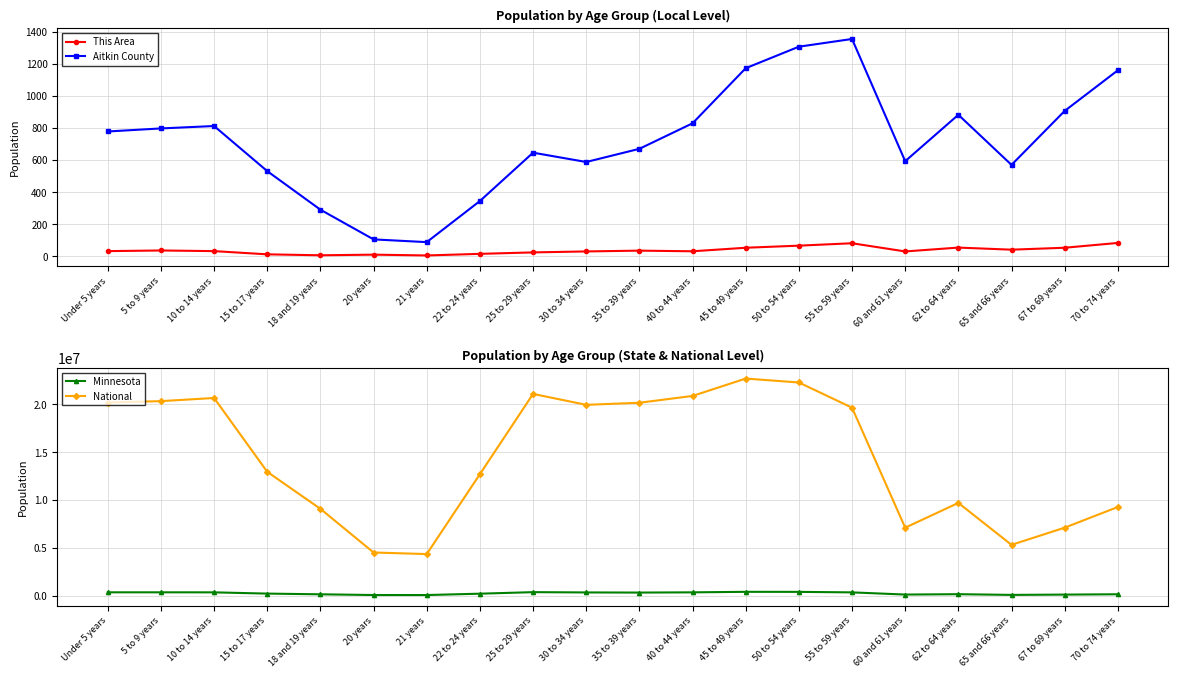

What is the sum of all Minnesota values?

4975231